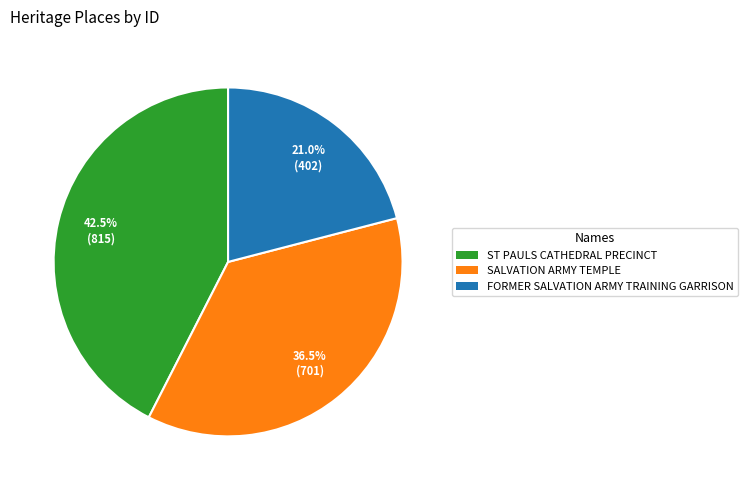

What is the ratio of the value at ST PAULS CATHEDRAL PRECINCT to the value at FORMER SALVATION ARMY TRAINING GARRISON?

2.0